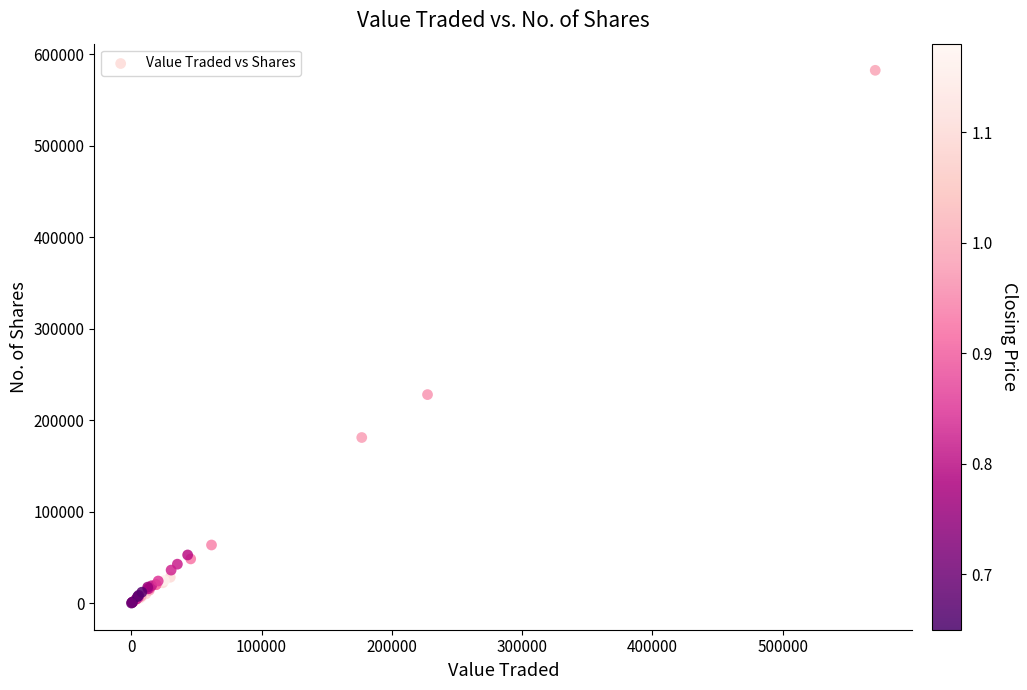

What Y value in the scatter plot is closest to 291419?

228126